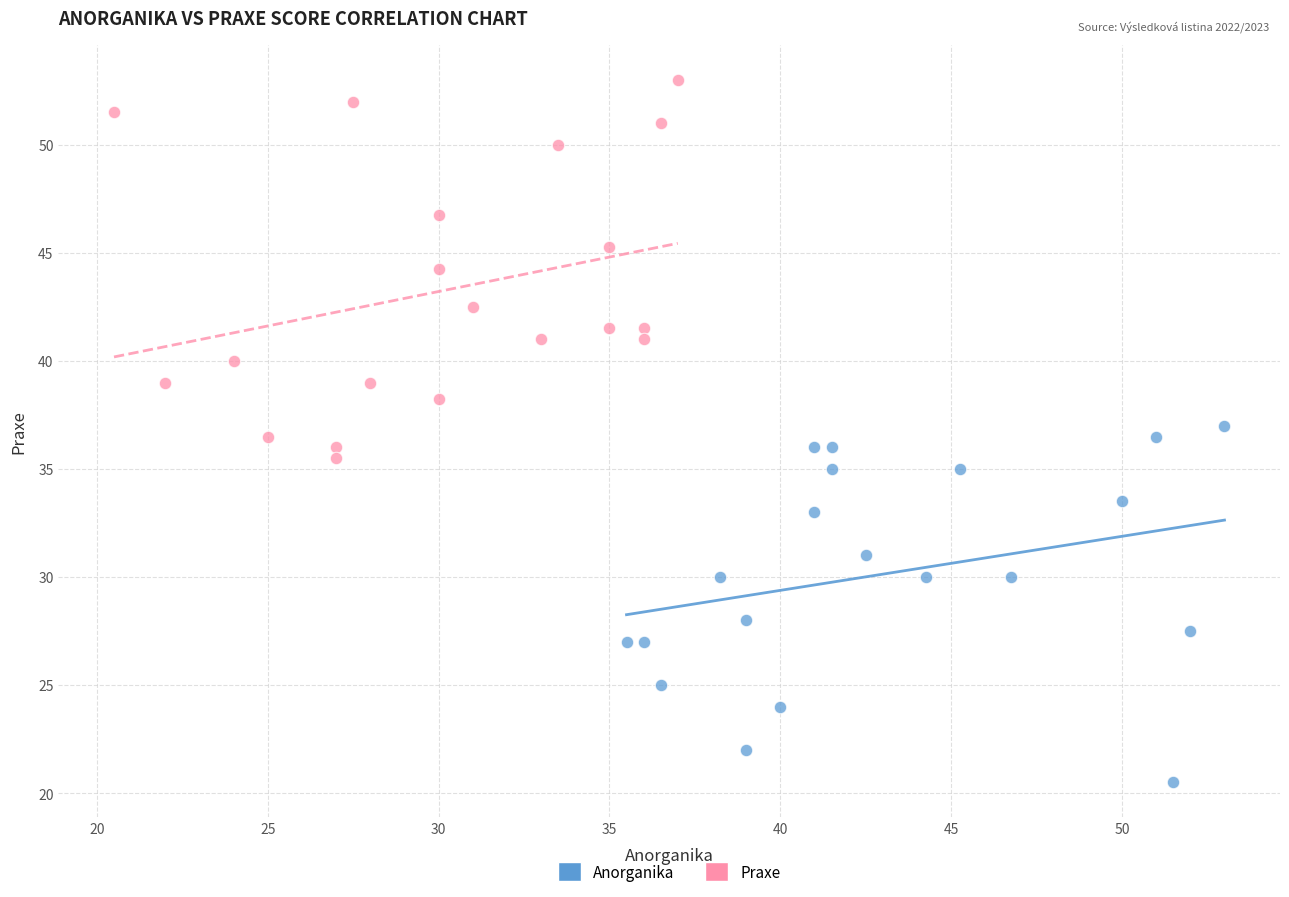

Which series contains the highest Y value?

Praxe